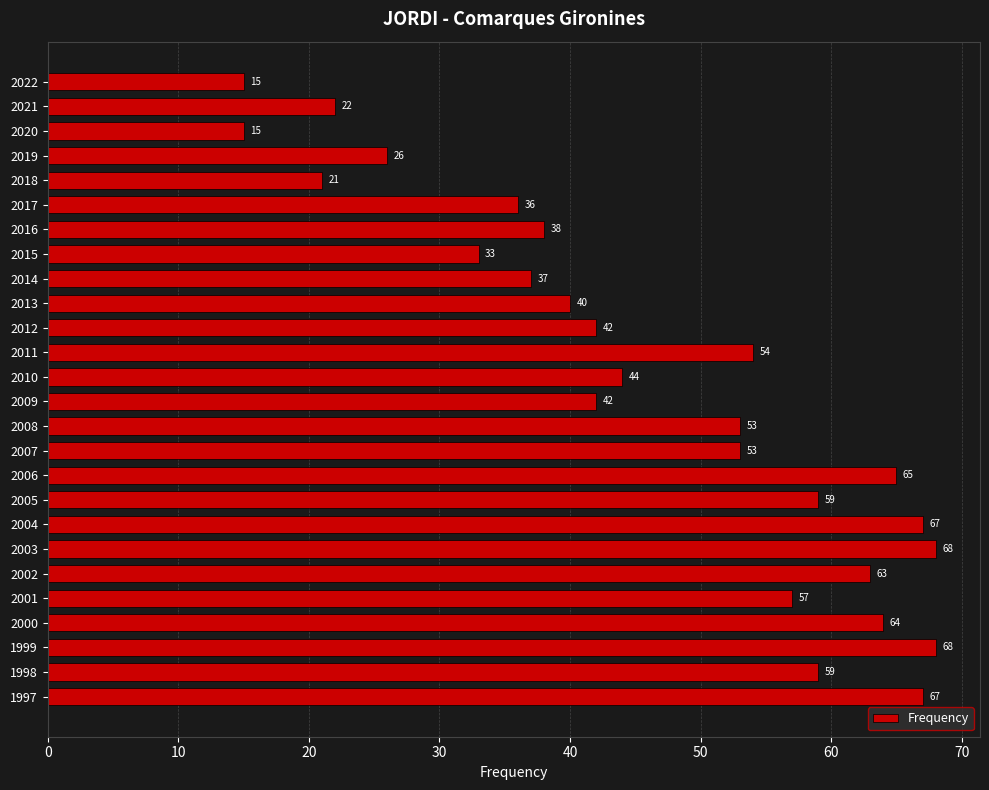

How many data points does each series have?

26